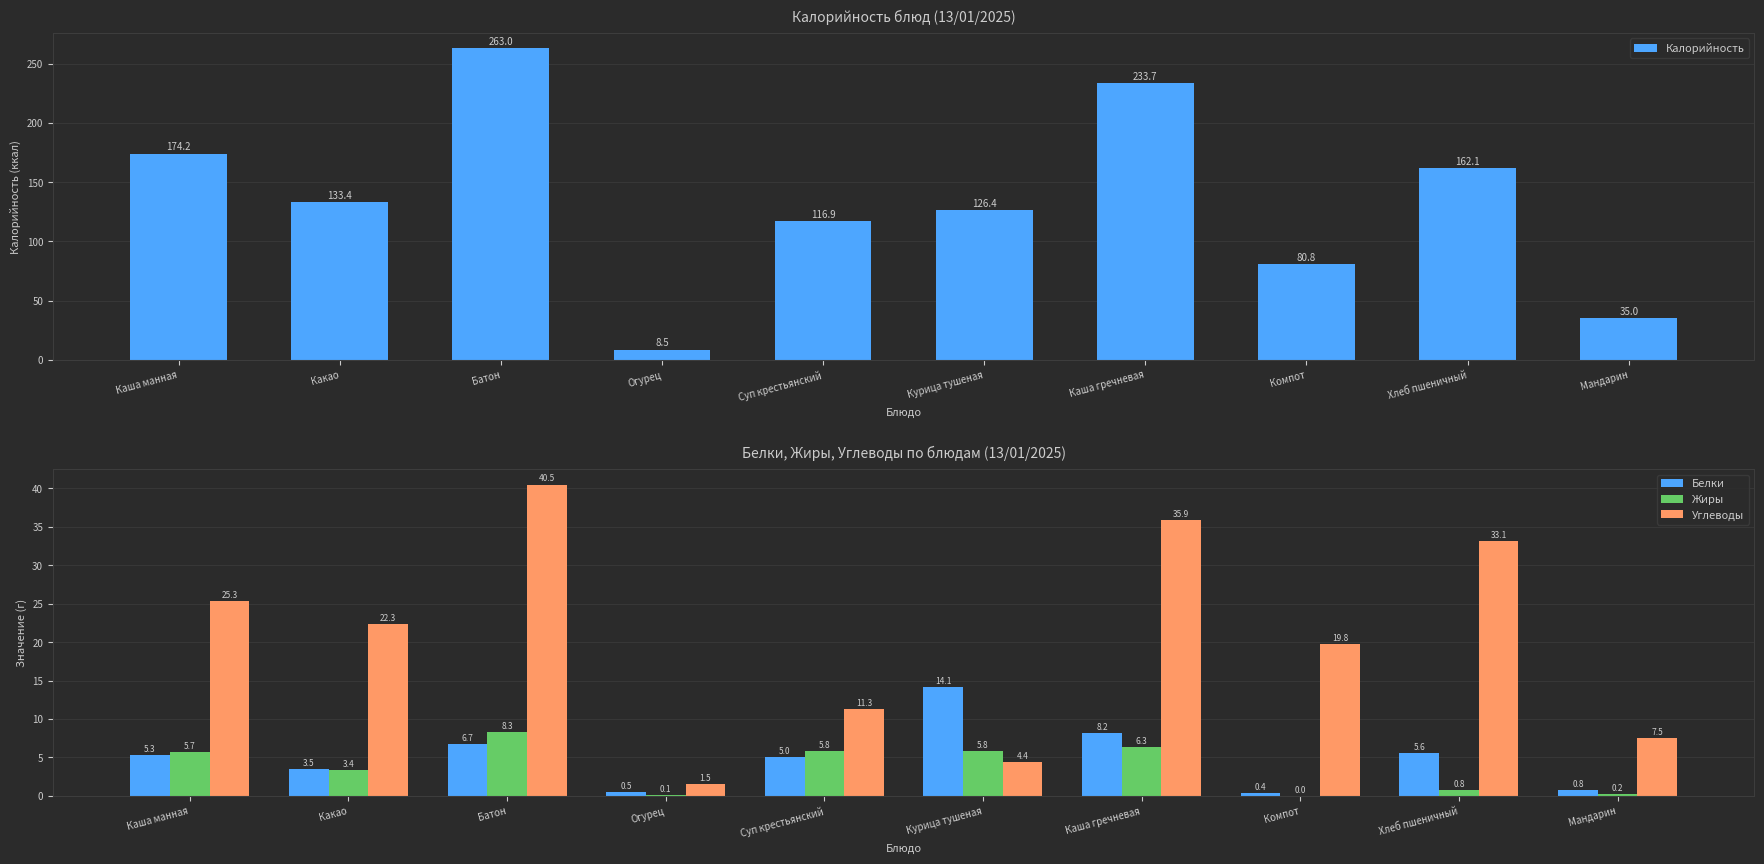

At how many categories does at least one series exceed 35?

8